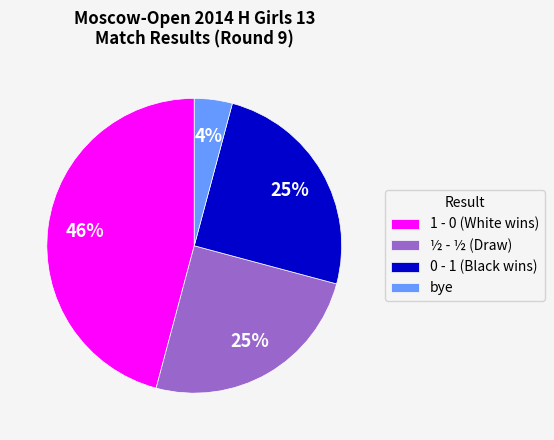

Do 0 - 1 (Black wins) and 1 - 0 (White wins) together represent more than half of the pie?

Yes